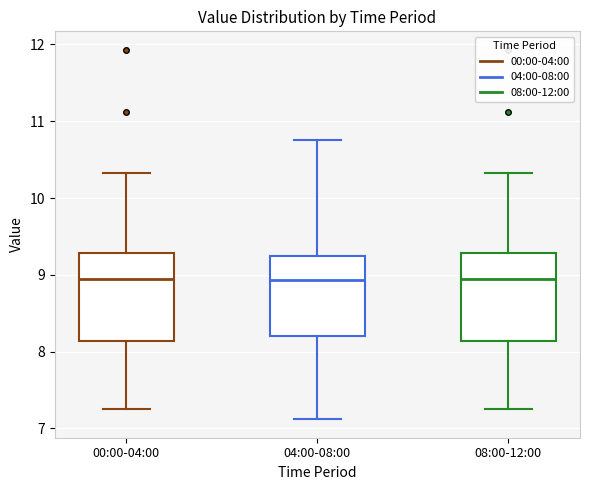

Reading left to right, transcribe this box plot: for each box, give where its median line is, the range the box spans, and where its two whiskers end, as read against the y-axis. The values are not printed on the chart, so give them approximately, as read against the axis.

00:00-04:00: median 8.9, box 8.1 to 9.3, whiskers 7.3 to 10.3
04:00-08:00: median 8.9, box 8.2 to 9.2, whiskers 7.1 to 10.8
08:00-12:00: median 8.9, box 8.1 to 9.3, whiskers 7.3 to 10.3